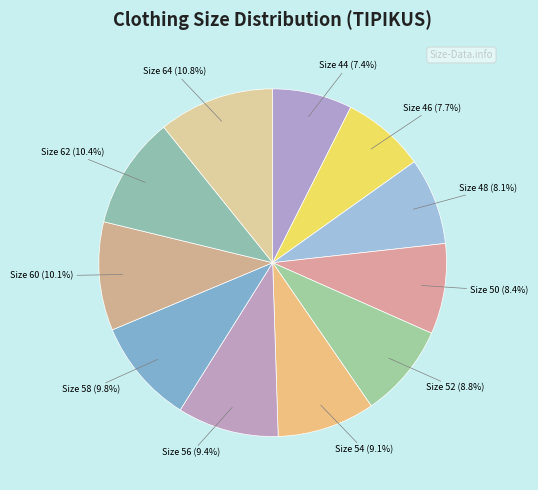

Does any single category account for the majority?

No